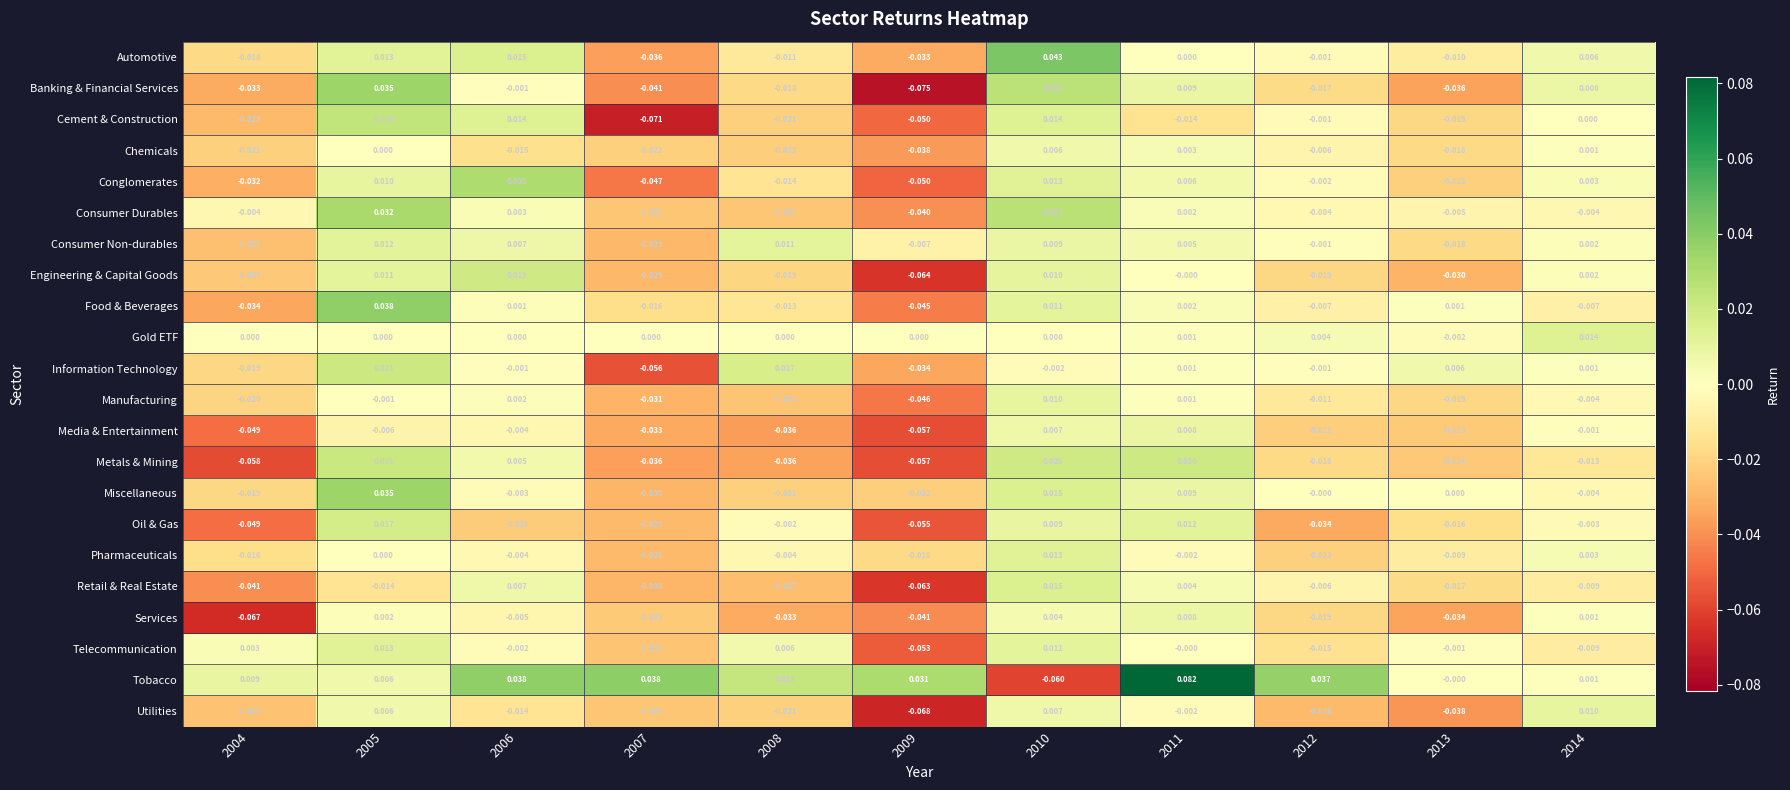

How many values in Oil & Gas are above zero?

3